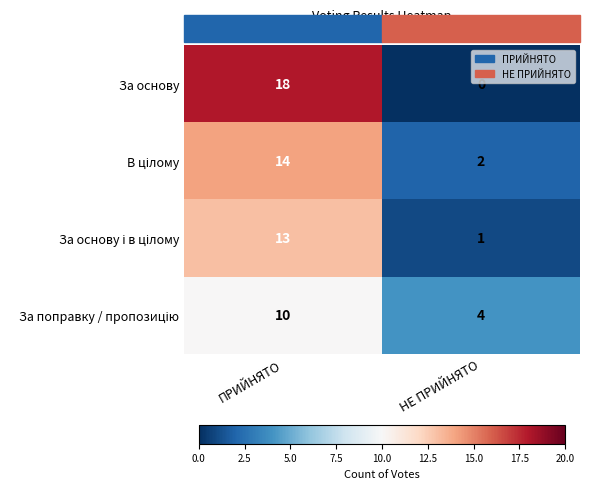

Is it true that За основу equals 18 at ПРИЙНЯТО?

True